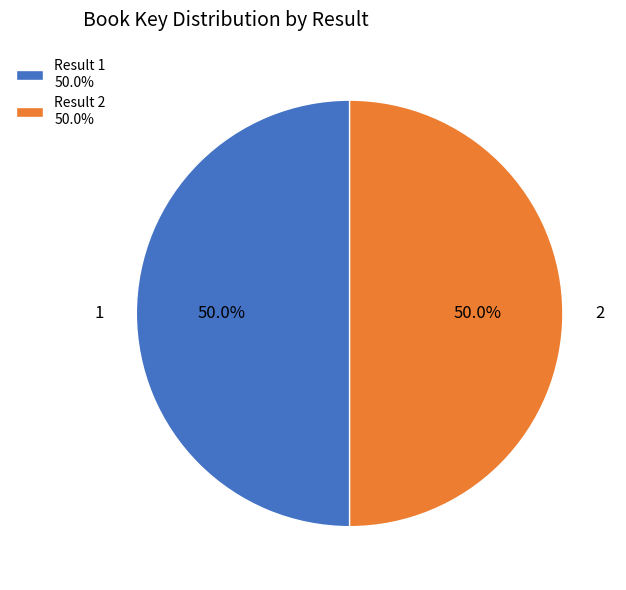

Combined, do Result 2 50.0% and Result 1 50.0% account for over 50%?

Yes